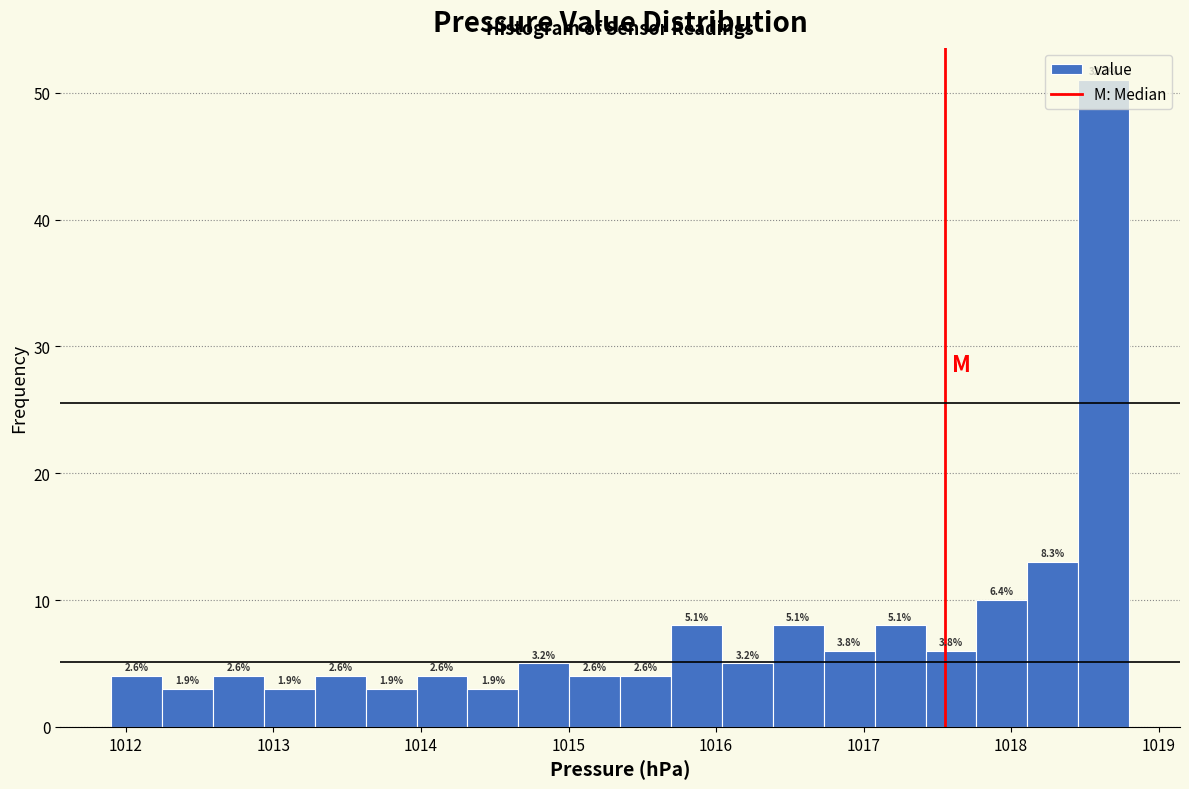

Around what value on the x-axis is the tallest bar? Give the approximate position of its centre, as read against the axis.

1018.6